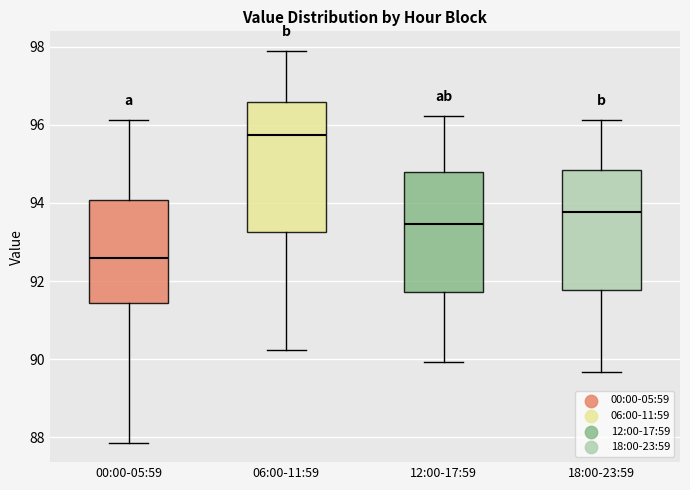

Reading left to right, read every box against the y-axis: the position of its median line, the range the box covers, and the ends of its whiskers. The values are not printed on the chart, so give them approximately, as read against the axis.

00:00-05:59: median 92.6, box 91.4 to 94.0, whiskers 87.8 to 96.2
06:00-11:59: median 95.8, box 93.2 to 96.6, whiskers 90.2 to 97.8
12:00-17:59: median 93.4, box 91.8 to 94.8, whiskers 90.0 to 96.2
18:00-23:59: median 93.8, box 91.8 to 94.8, whiskers 89.6 to 96.2